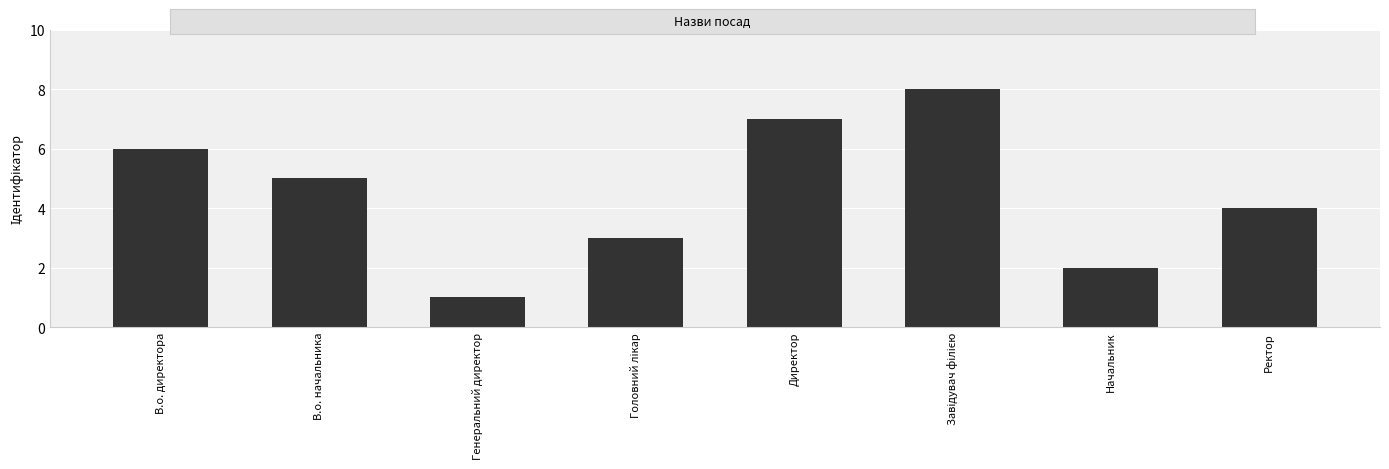

Are the bars grouped side by side (vs. stacked)?

No